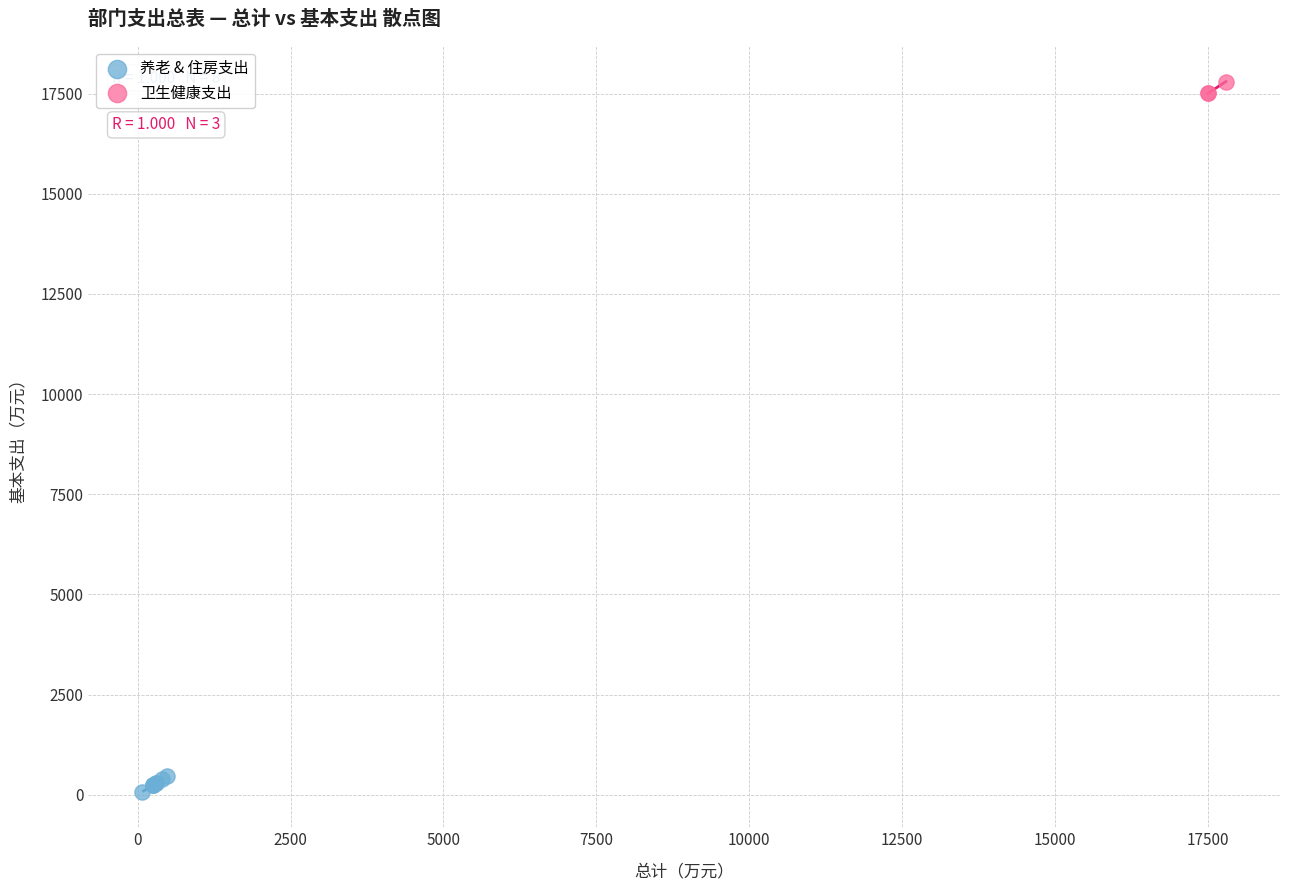

Which series reaches the maximum Y coordinate?

卫生健康支出